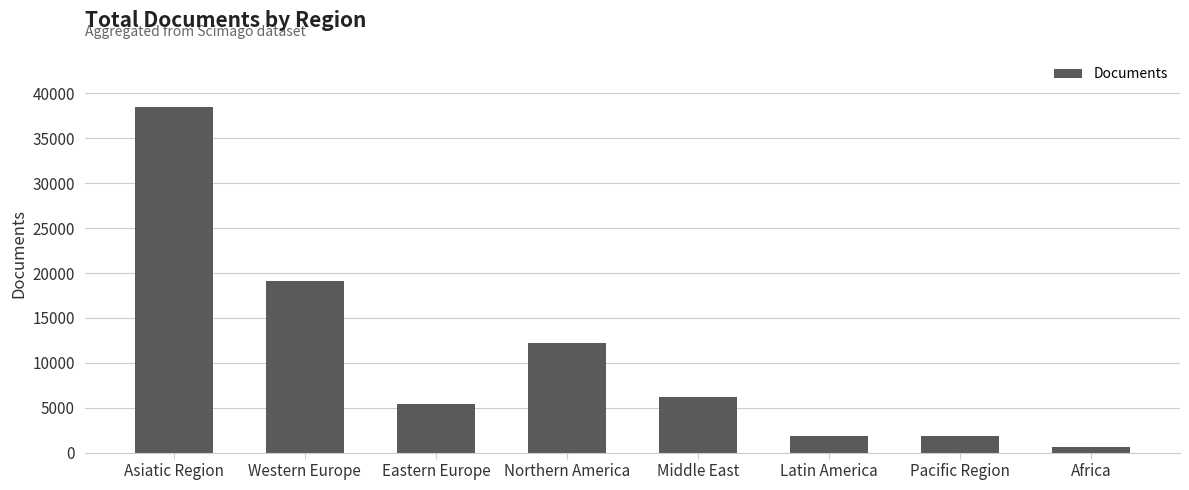

Between Pacific Region and Africa, which is larger?

Pacific Region